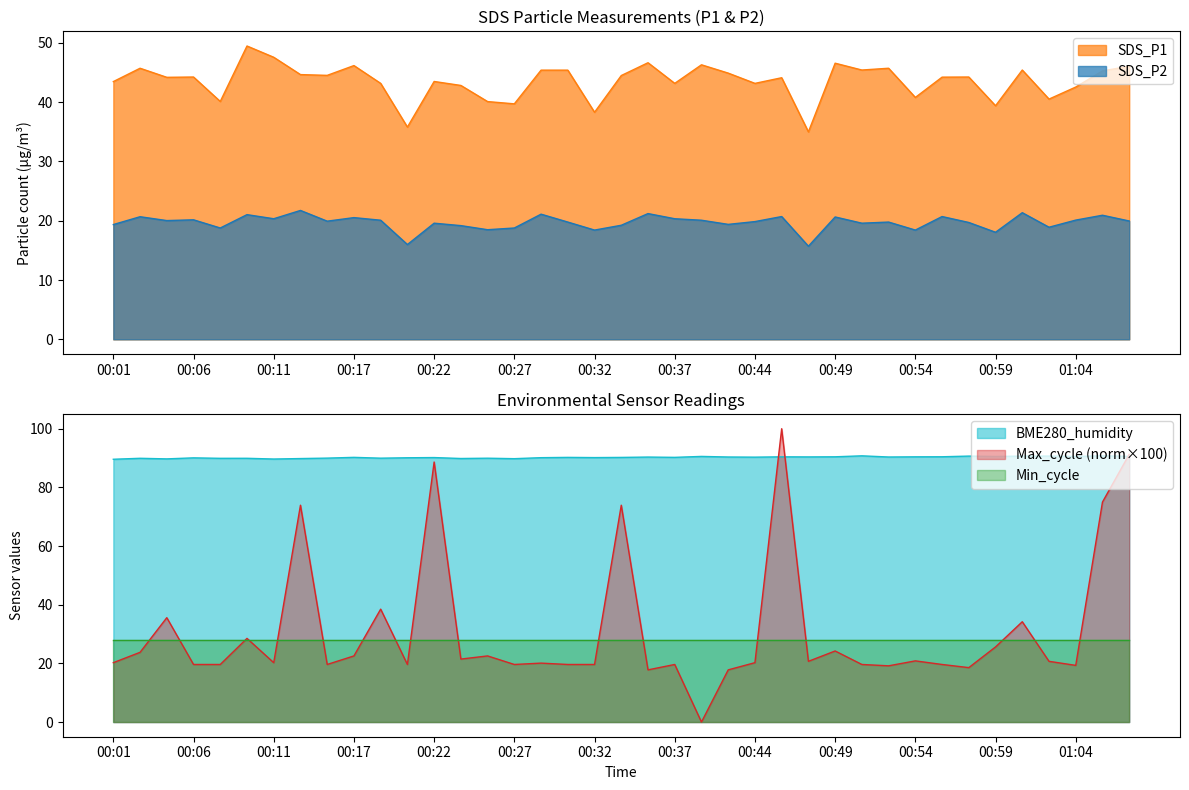

What is the maximum value for SDS_P1?

49.5